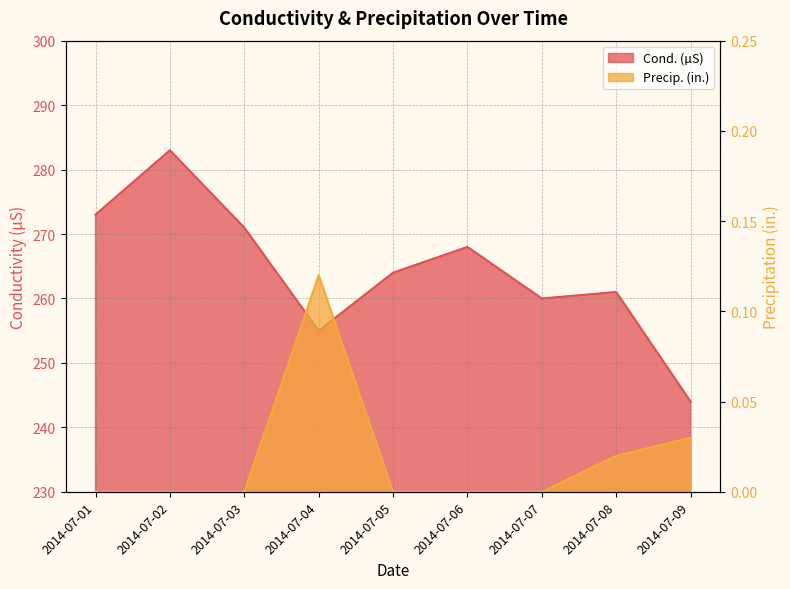

What is the value of the Cond. (µS) point at the 7th from the left?

260.0